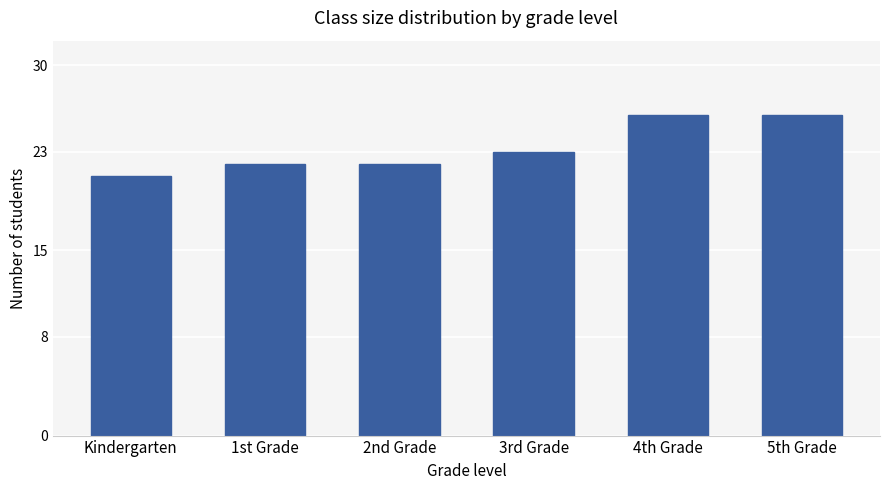

Which has a higher value, 3rd Grade or 4th Grade?

4th Grade